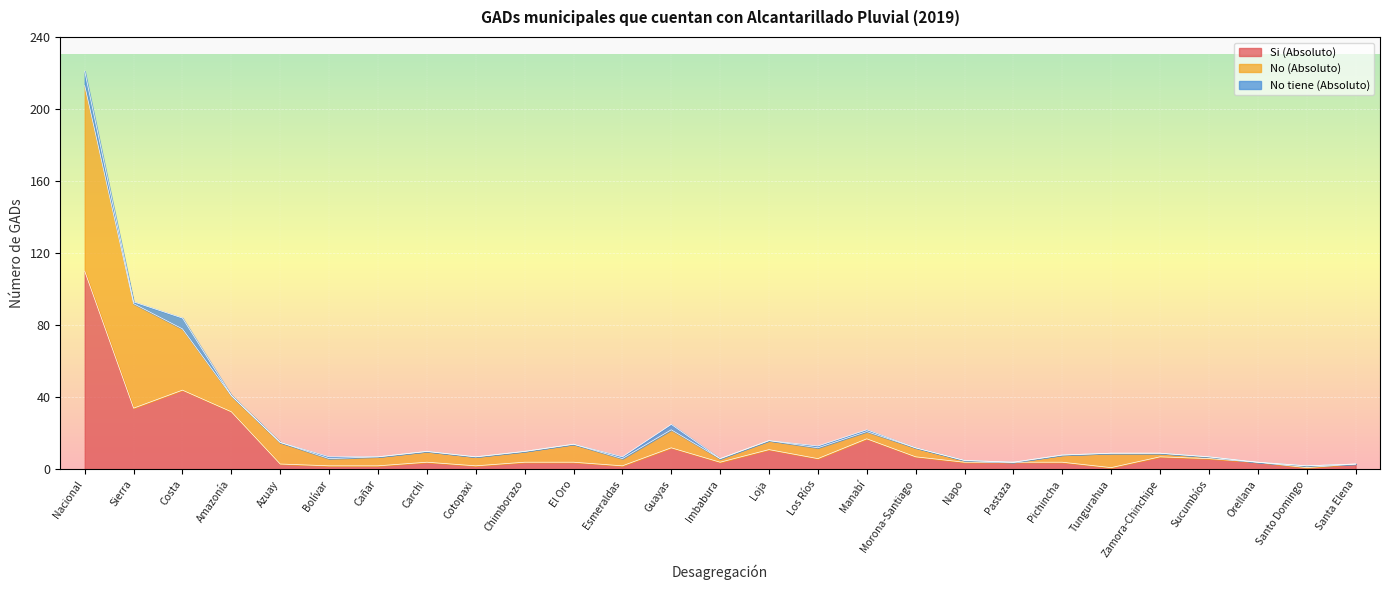

How many data points does each series have?

27